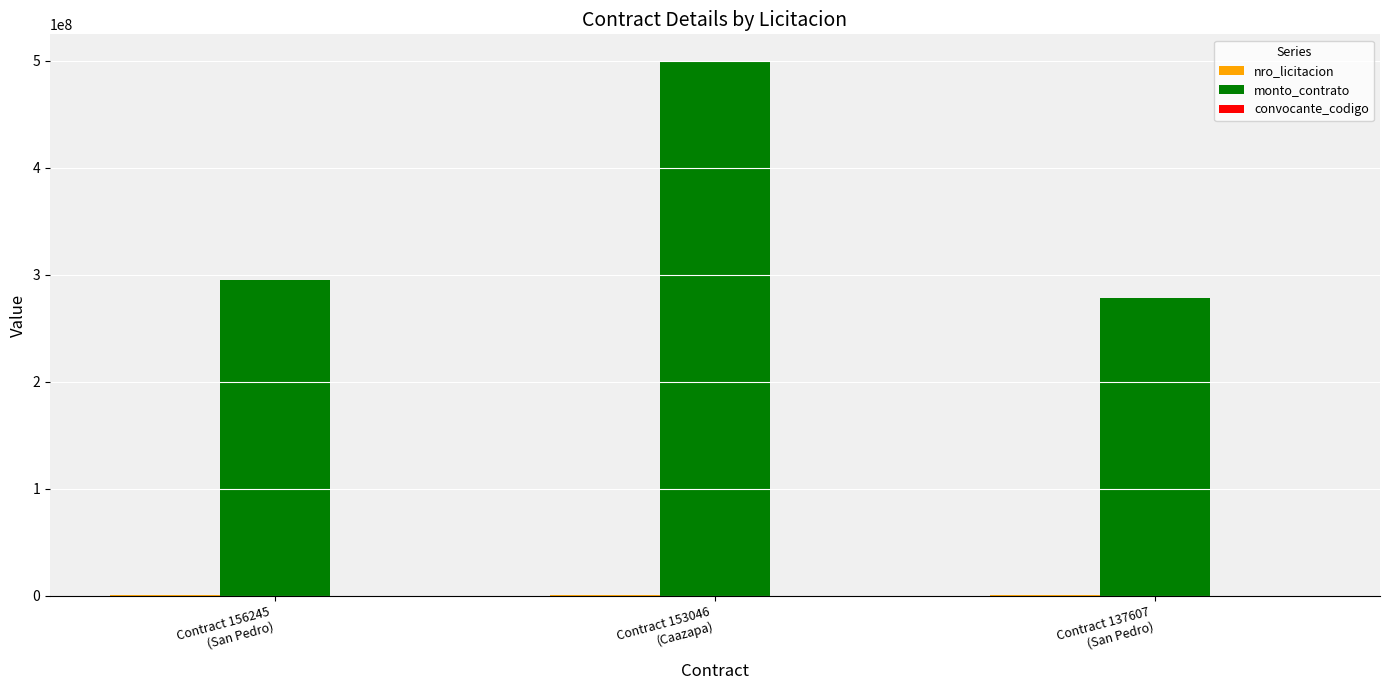

Which series has the largest total across all categories?

monto_contrato